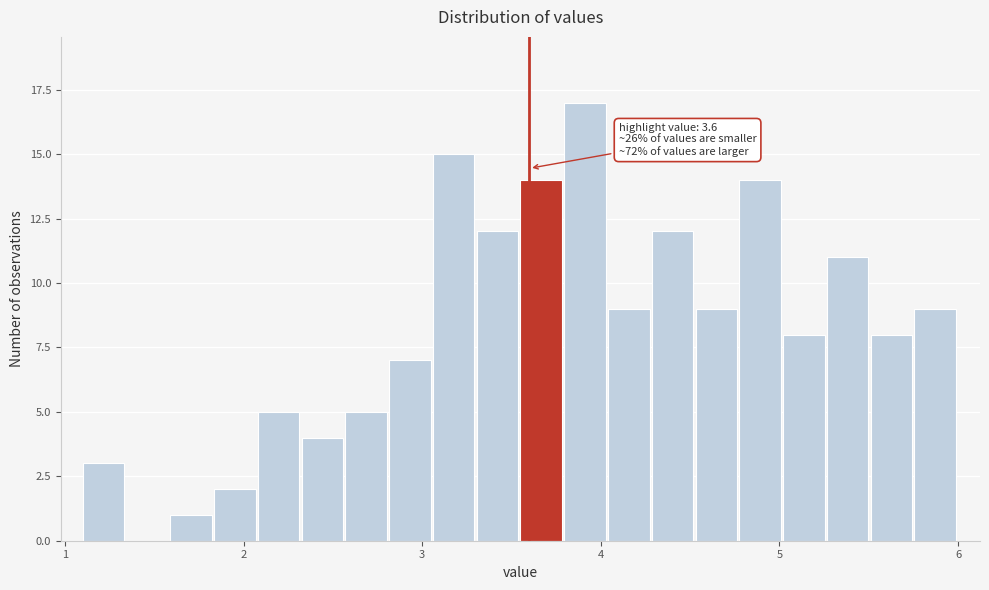

Read against the x-axis, roughly where is the centre of the tallest bar?

3.9